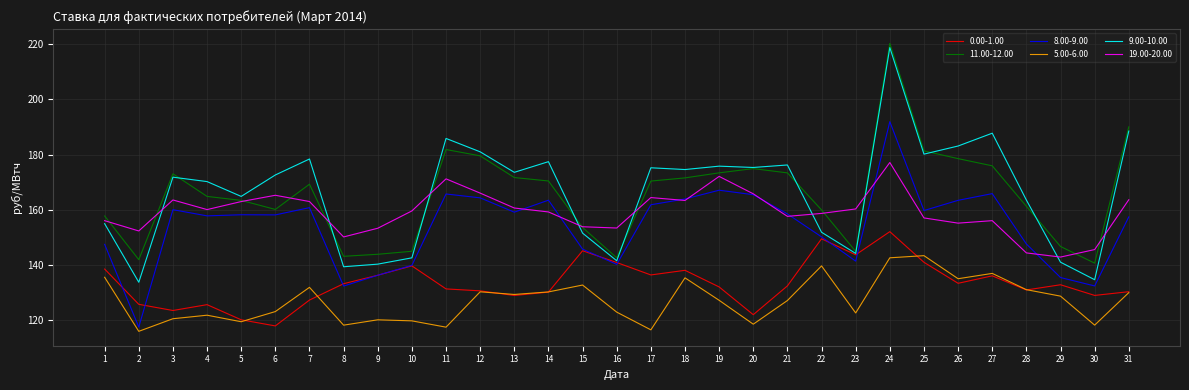

At which category does 11.00-12.00 reach its first local valley?

2